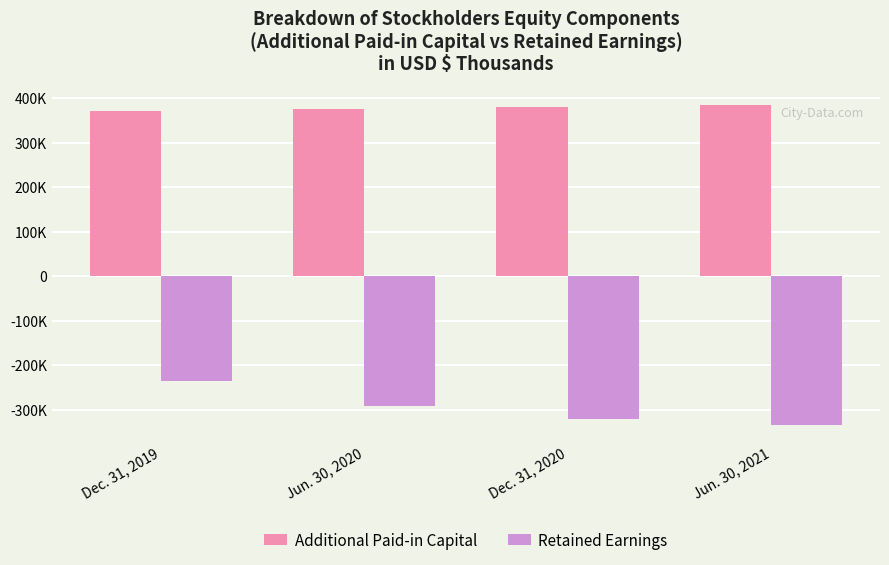

What value does the Retained Earnings series have at Jun. 30, 2020?

-292892